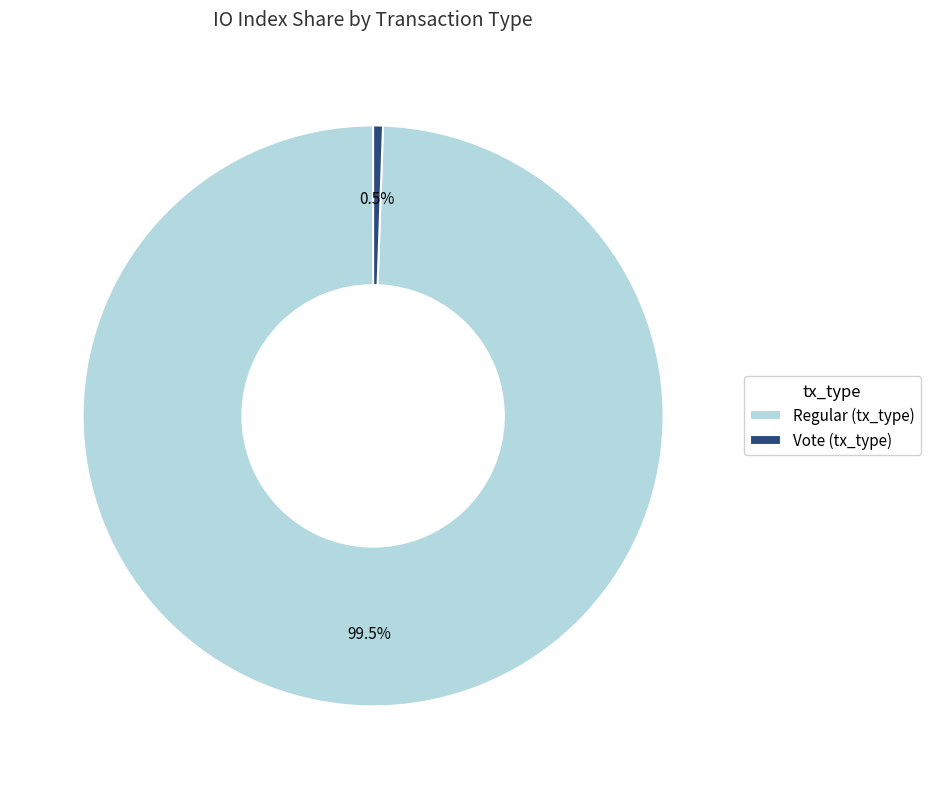

Is there a majority slice in this chart?

Yes